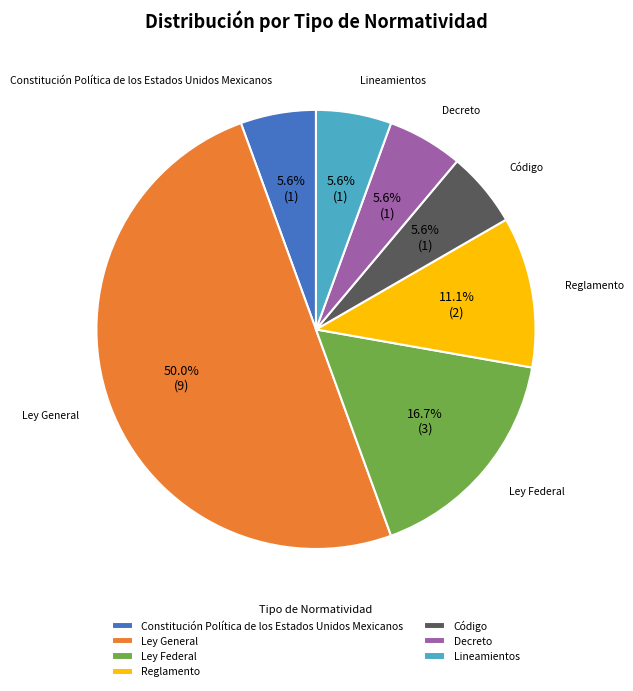

To the nearest percent, what is the combined percentage of Constitución Política de los Estados Unidos Mexicanos and Reglamento?

17%